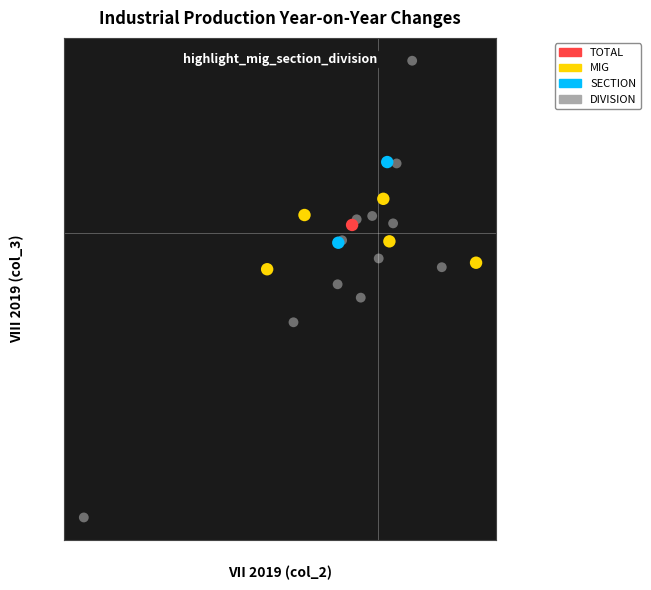

Which series contains the highest Y value?

DIVISION